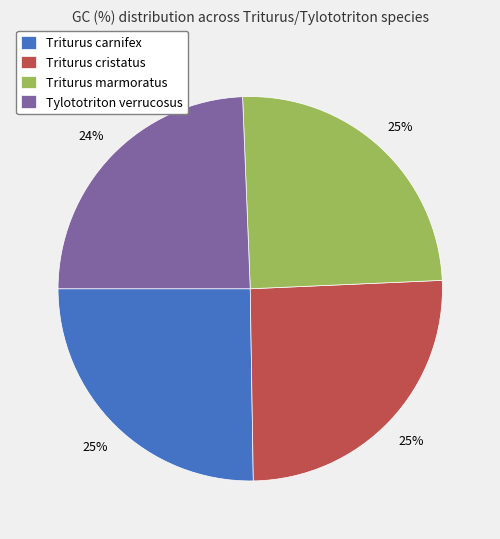

Does Triturus marmoratus account for over 50% of the chart?

No